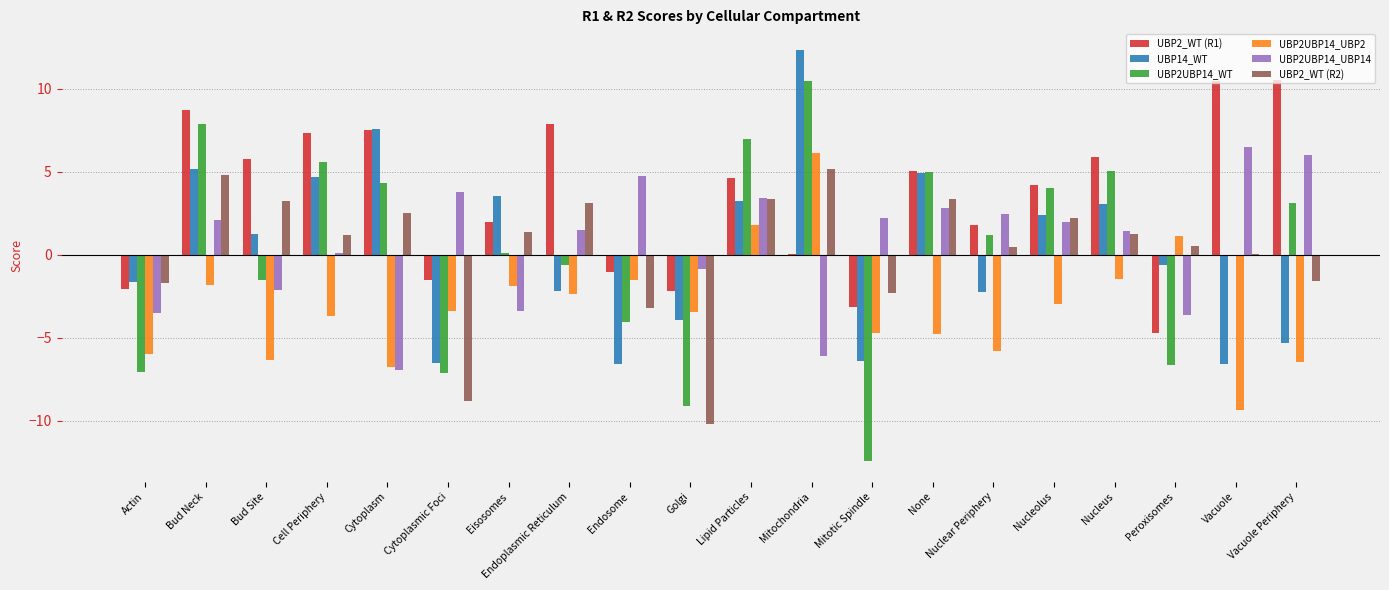

Are the bars grouped side by side (vs. stacked)?

Yes